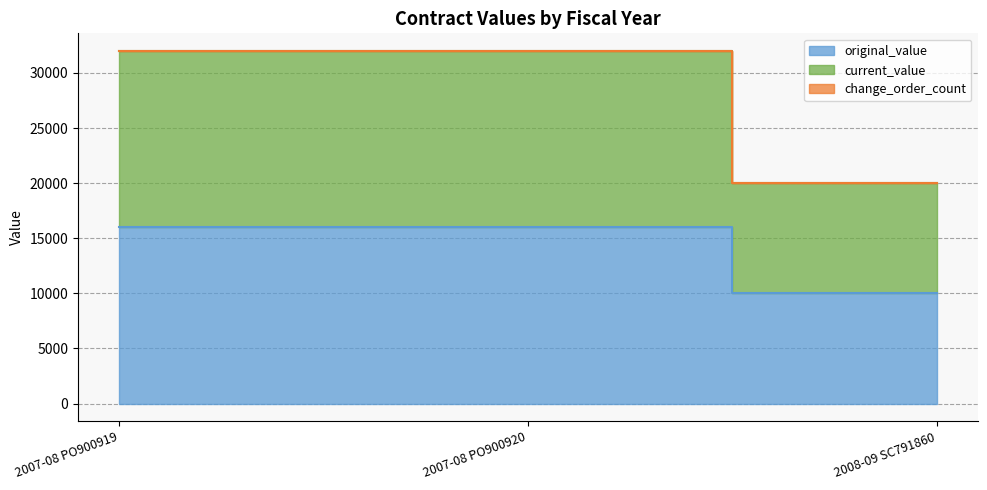

Where is original_value nearest to the value 13000?

2007-08 PO900919